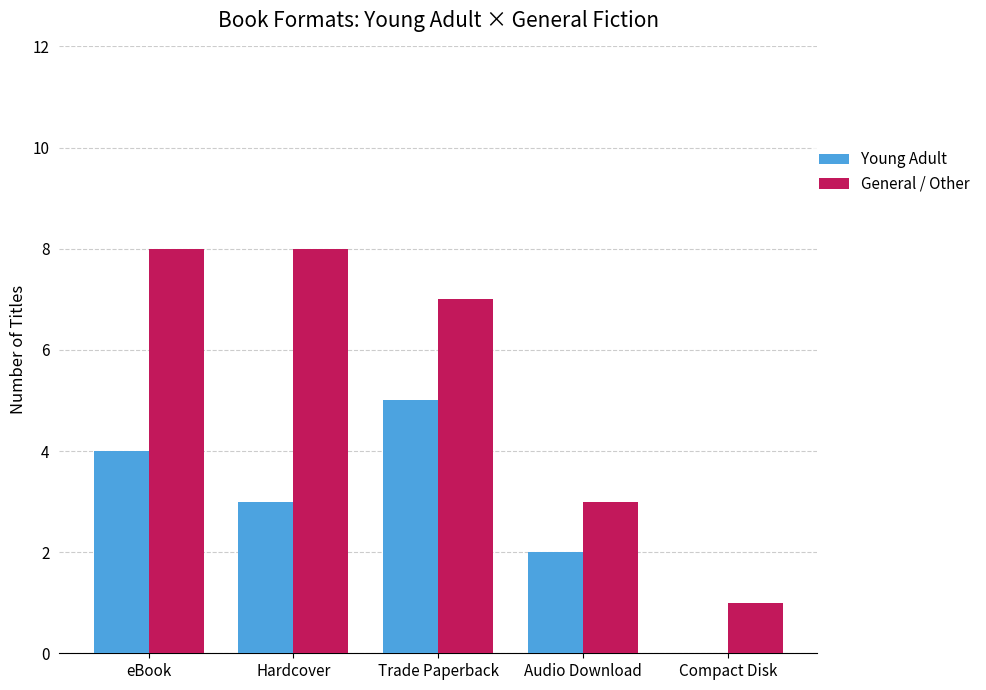

What is the maximum value for General / Other?

8